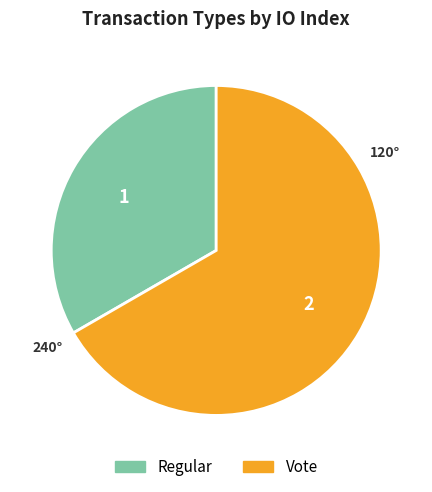

Count the number of slices in the pie.

2